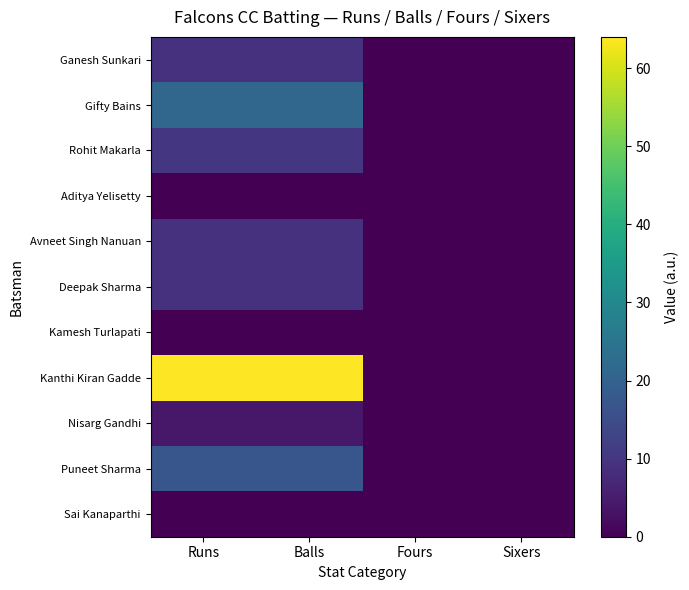

Reading left to right, list all the values displayed in this chart.

Ganesh Sunkari: Runs=9	Balls=9	Fours=0	Sixers=0
Gifty Bains: Runs=21	Balls=21	Fours=0	Sixers=0
Rohit Makarla: Runs=10	Balls=10	Fours=0	Sixers=0
Aditya Yelisetty: Runs=0	Balls=0	Fours=0	Sixers=0
Avneet Singh Nanuan: Runs=9	Balls=9	Fours=0	Sixers=0
Deepak Sharma: Runs=9	Balls=9	Fours=0	Sixers=0
Kamesh Turlapati: Runs=0	Balls=0	Fours=0	Sixers=0
Kanthi Kiran Gadde: Runs=64	Balls=64	Fours=0	Sixers=0
Nisarg Gandhi: Runs=4	Balls=4	Fours=0	Sixers=0
Puneet Sharma: Runs=17	Balls=17	Fours=0	Sixers=0
Sai Kanaparthi: Runs=0	Balls=0	Fours=0	Sixers=0